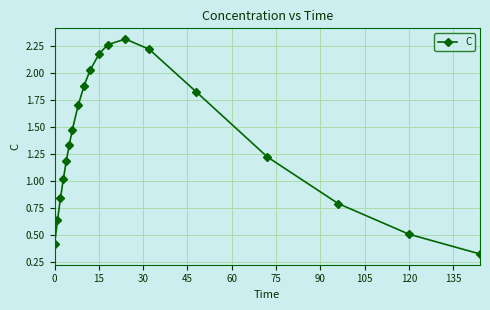

True or false: there are more than 2 points higher than both neighbors.

False